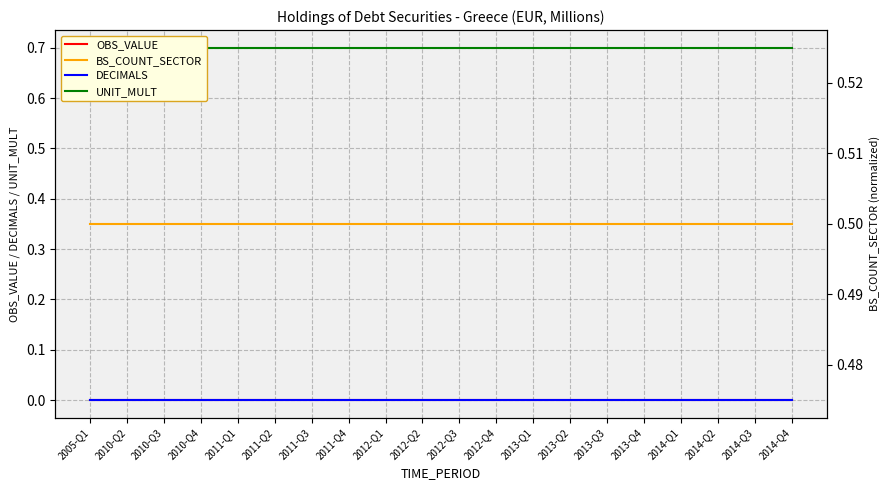

Which series has the largest total across all categories?

UNIT_MULT